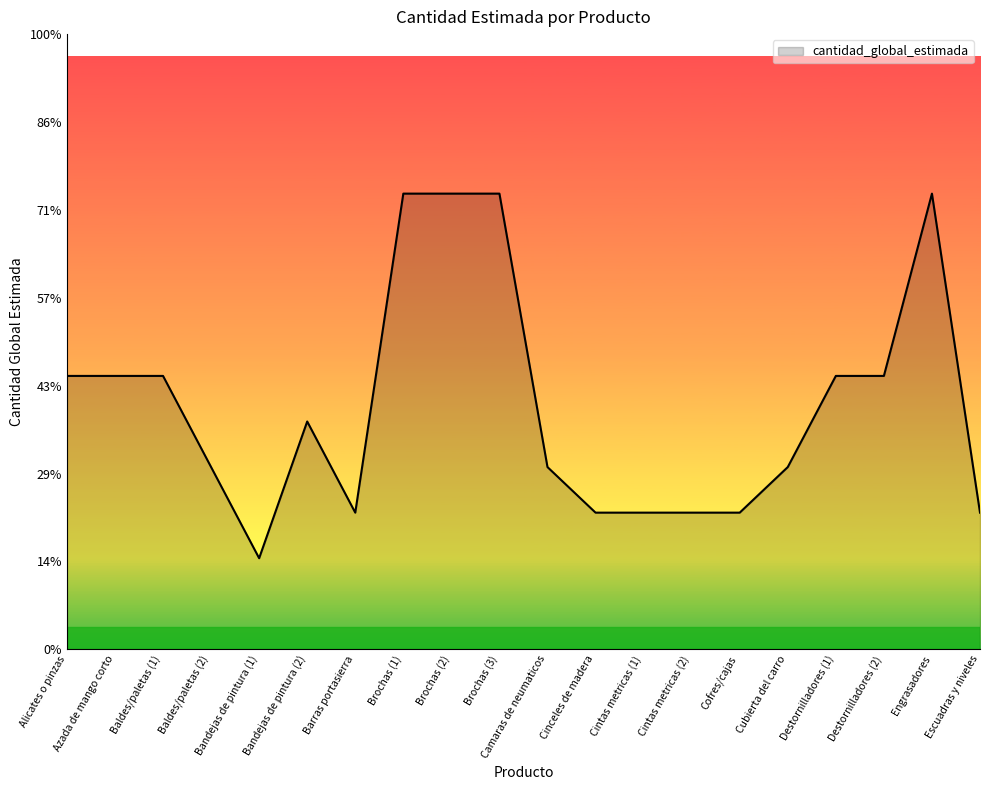

Is this an area chart (filled region under the line)?

Yes